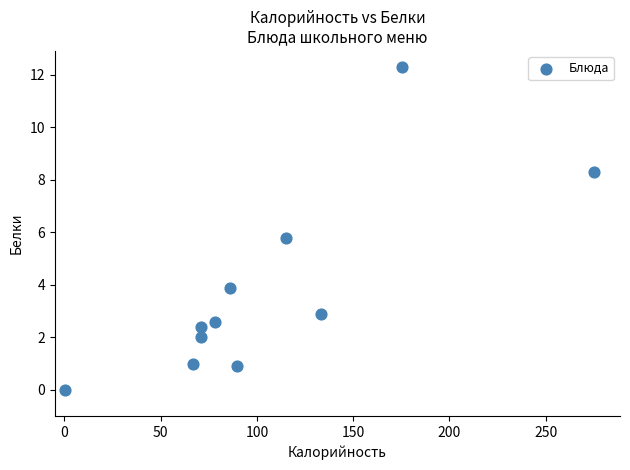

What is the average Y value?

3.8